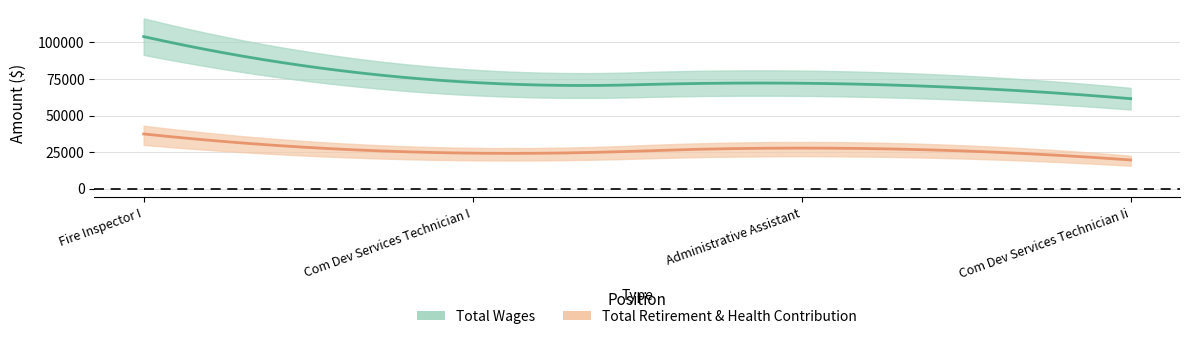

Which category has the lowest value in the Total Wages series?

Com Dev Services Technician Ii